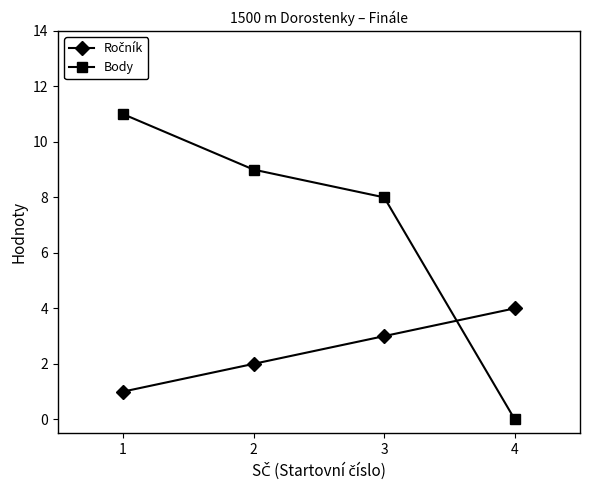

List the labels in order of Body value, smallest first.

4, 3, 2, 1